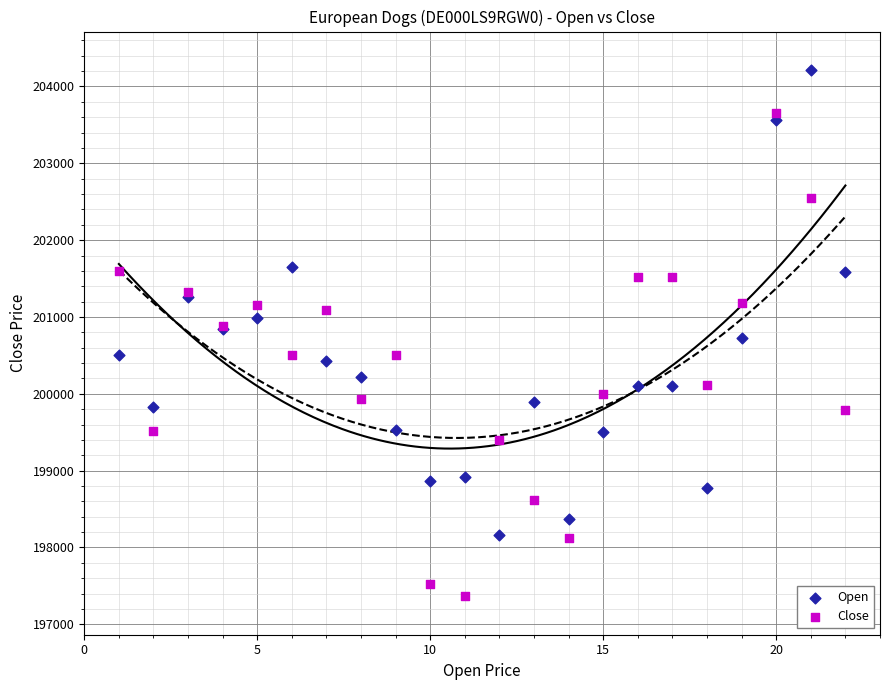

What is the X range (max minus min) for the scatter plot?

21